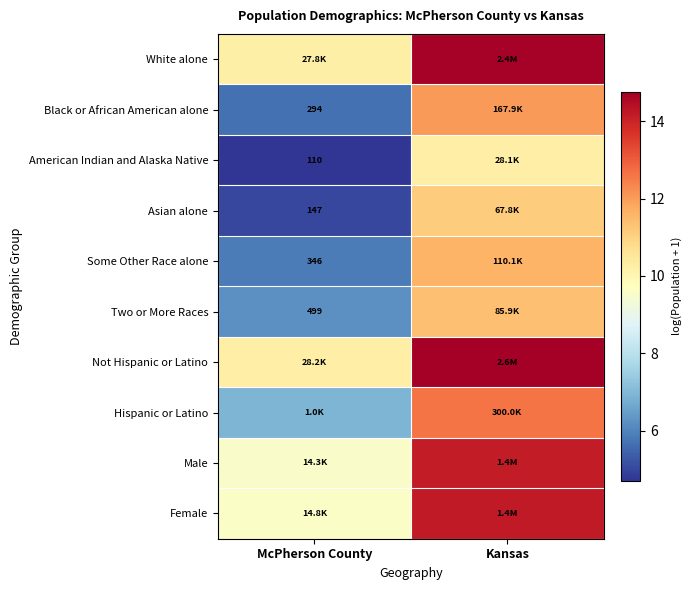

Rank the categories by White alone value from highest to lowest.

Kansas, McPherson County